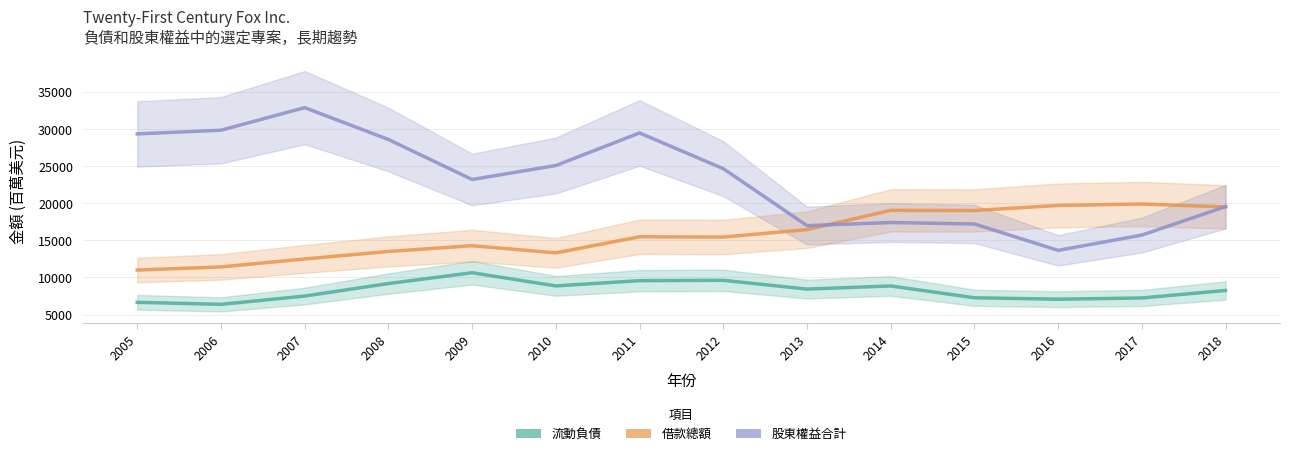

Is the value of 流動負債 at 2015 greater than the value of 股東權益合計 at 2013?

No